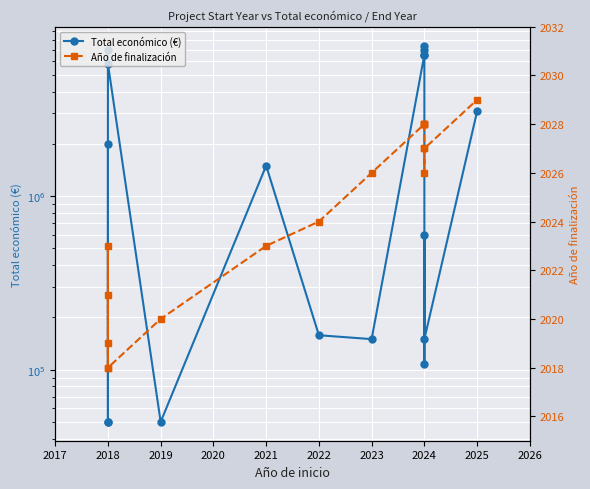

What is the value of the Total económico (€) point at the 2nd from the left?

50000